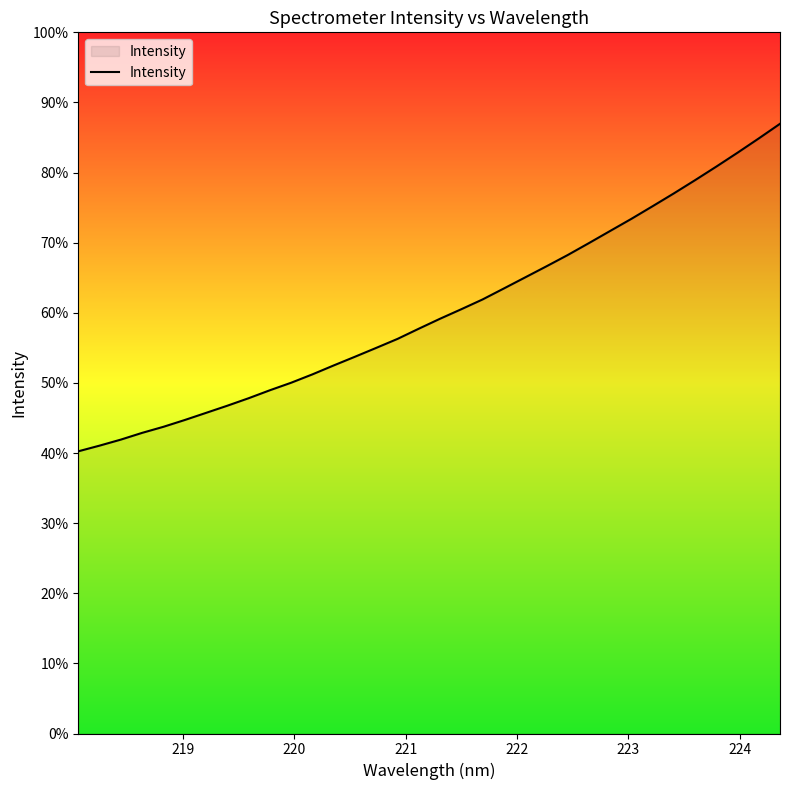

True or false: there are more than 0 points higher than both neighbors.

False